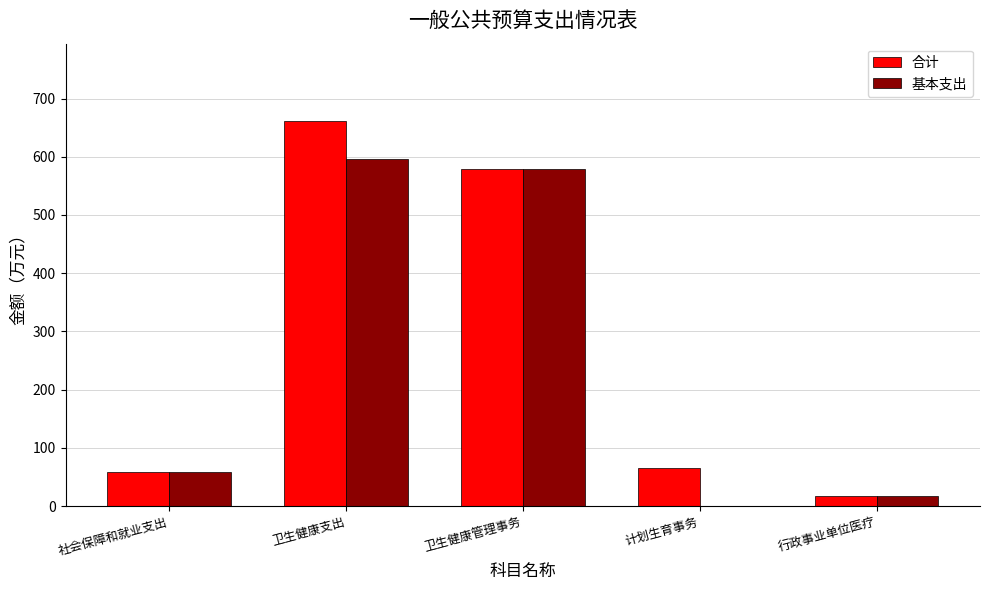

Is the value of 合计 at 计划生育事务 greater than the value of 基本支出 at 卫生健康支出?

No